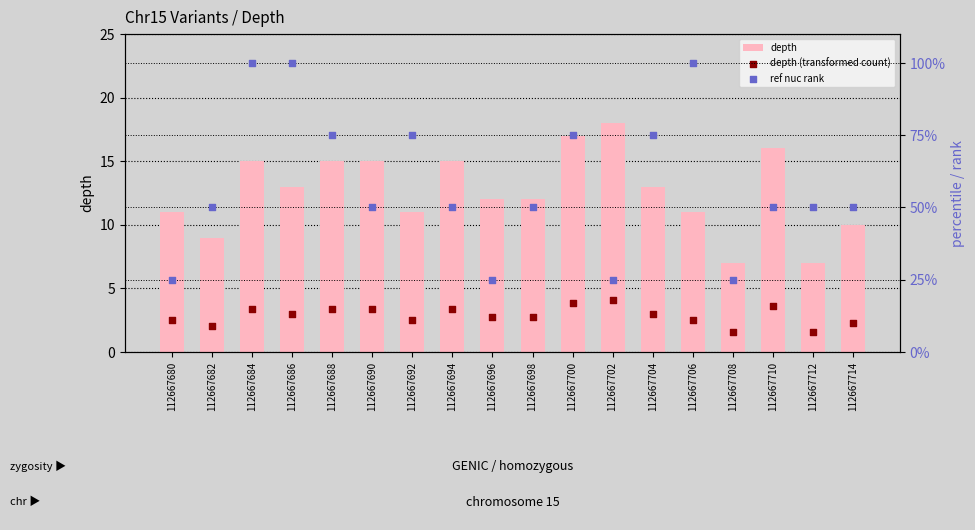

What are all the series names shown in the legend?

depth, depth (transformed count), ref nuc rank